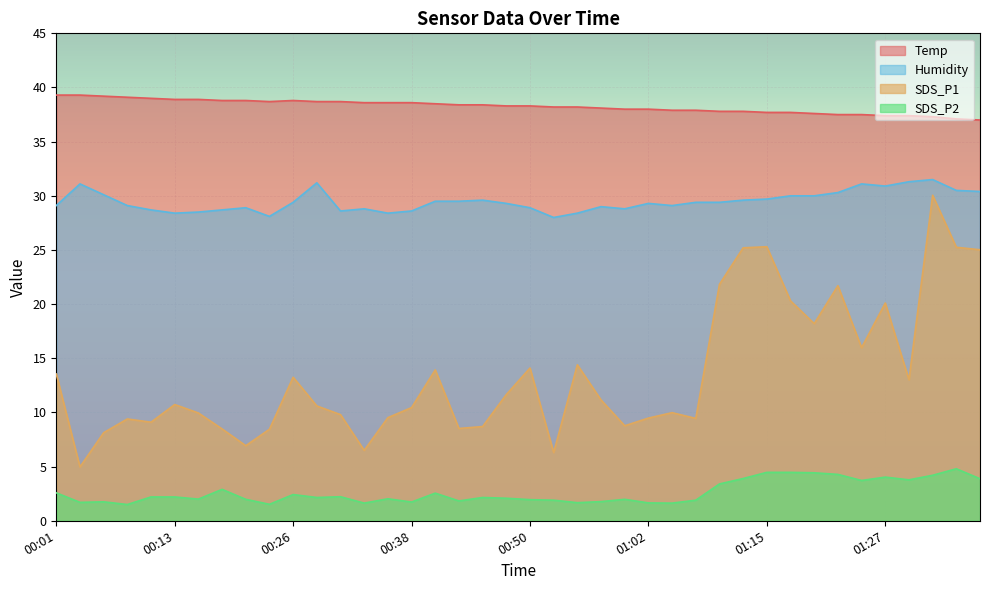

What position from the right is 00:01?

40